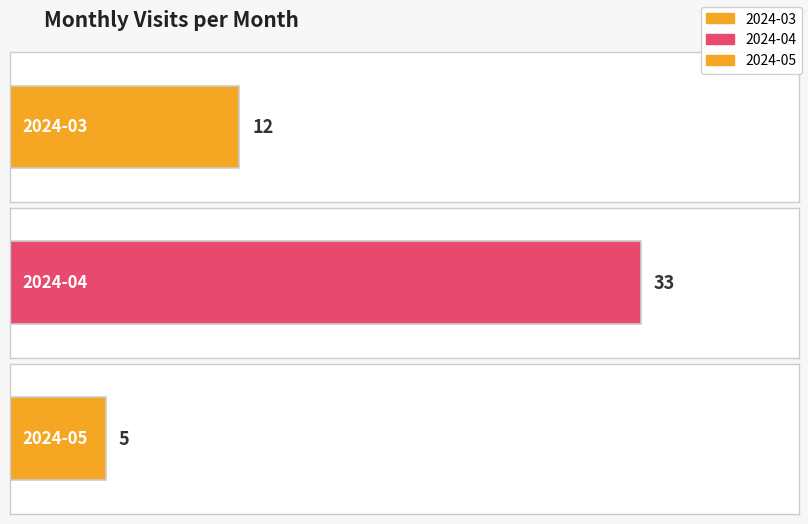

At which label does the data first exceed 12?

2024-04